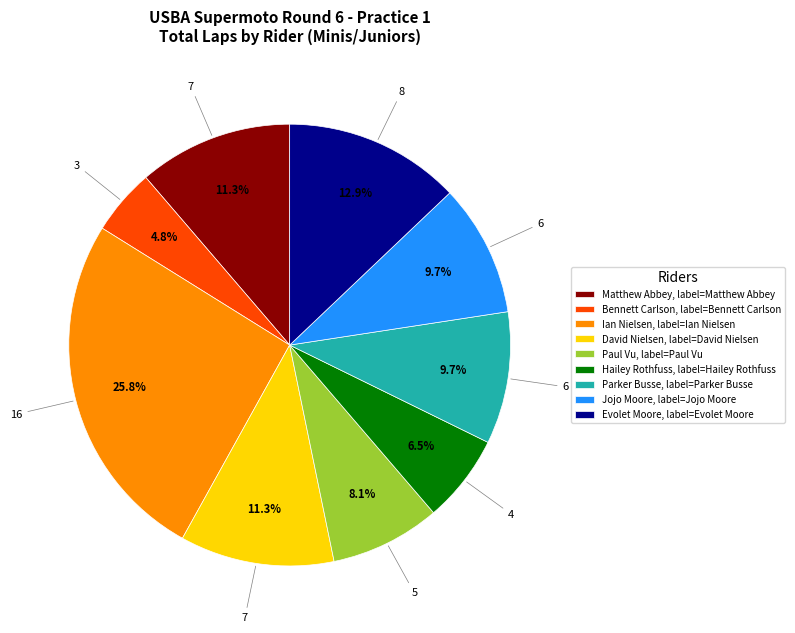

To the nearest percent, what is the difference between the largest and smallest slice percentages?

21%